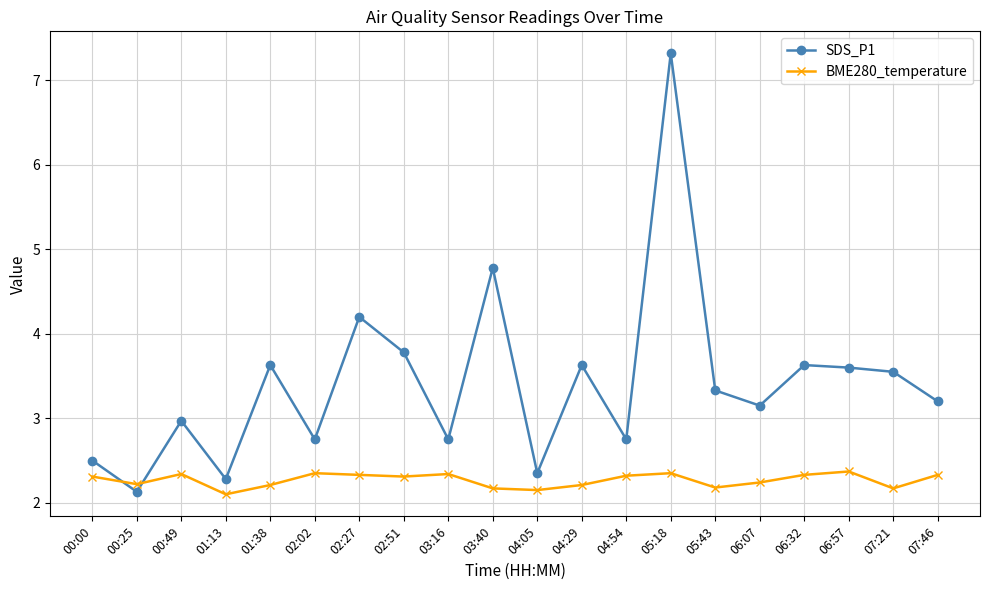

How many intersections are there between BME280_temperature and SDS_P1?

2